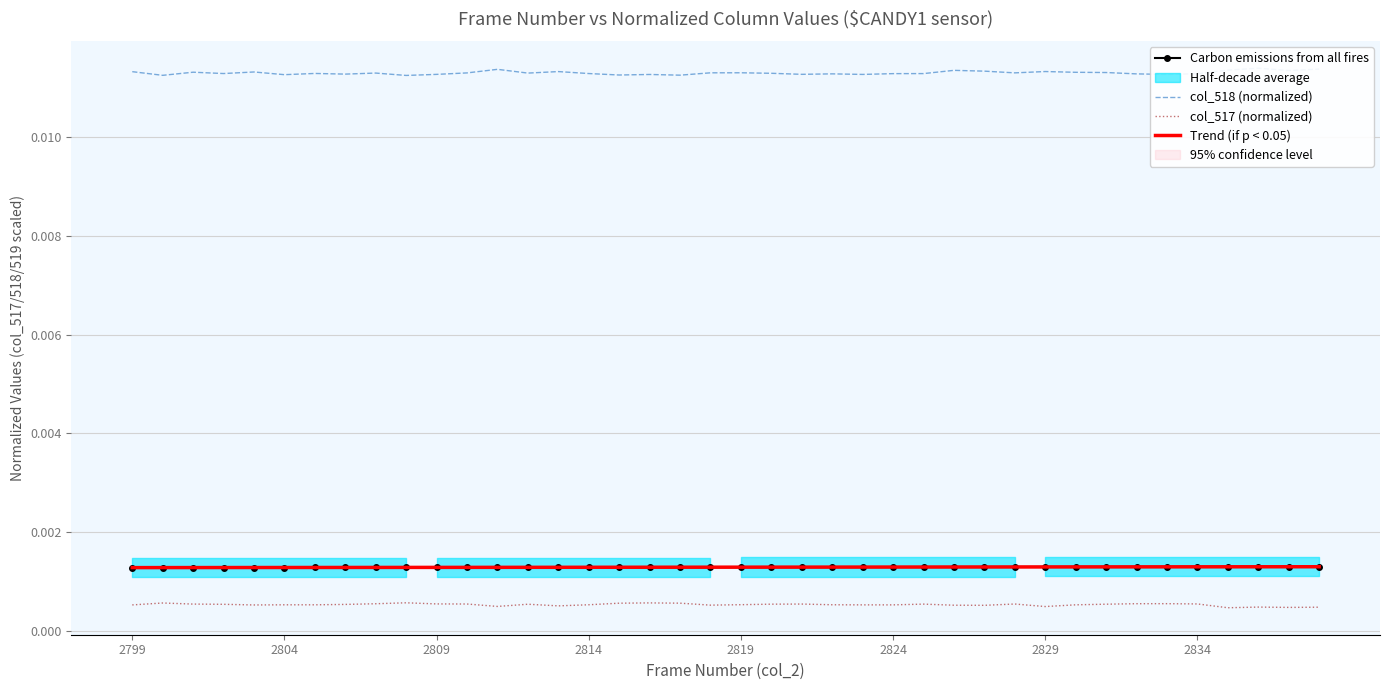

Count the number of data series in this chart.

4